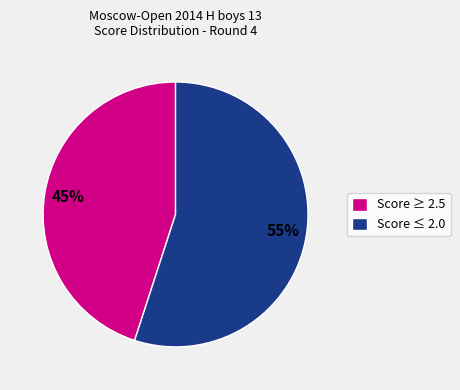

Between Score ≥ 2.5 and Score ≤ 2.0, which is larger?

Score ≤ 2.0